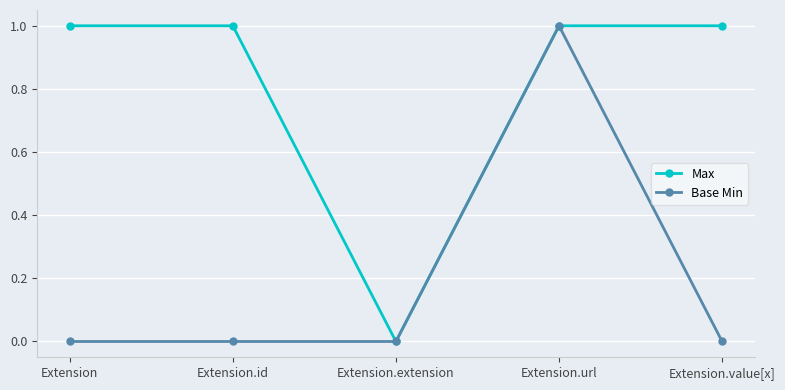

Which series has the largest total across all categories?

Max